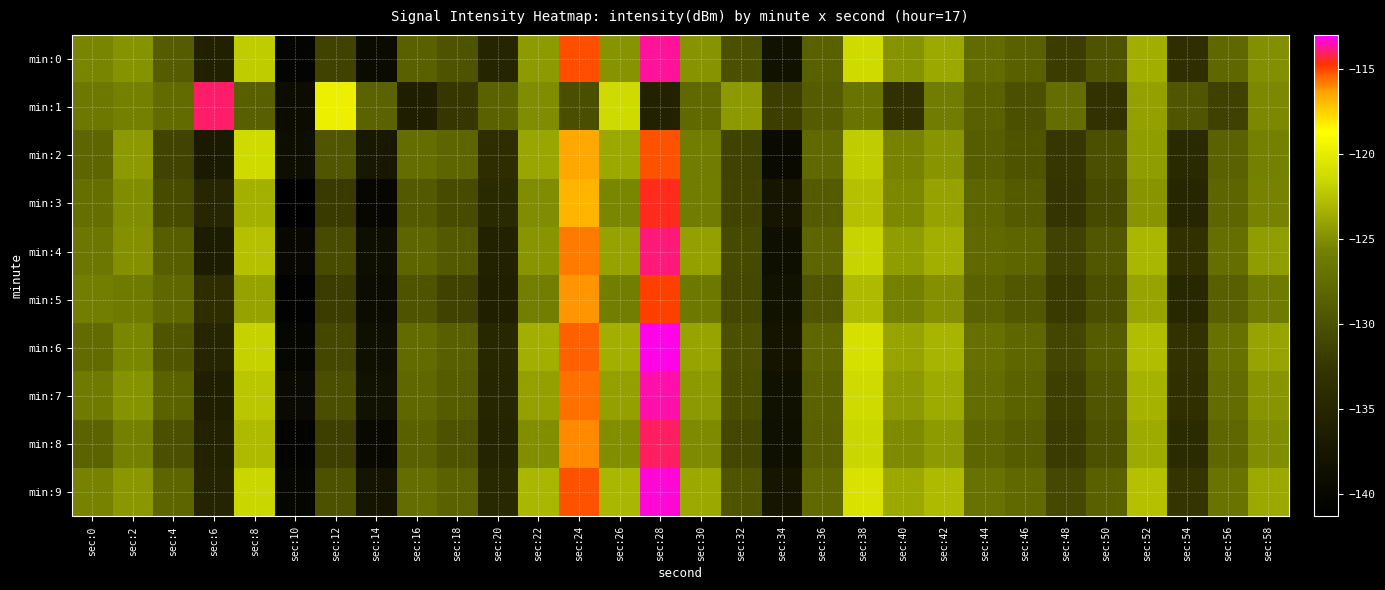

Reading left to right, what are all the values shown in this chart?

min:0: sec:0=-125.5	sec:2=-124.8	sec:4=-129.1	sec:6=-135.7	sec:8=-122.1	sec:10=-140.5	sec:12=-131.3	sec:14=-139.3	sec:16=-128.6	sec:18=-129.8	sec:20=-135.0	sec:22=-124.4	sec:24=-115.1	sec:26=-124.7	sec:28=-113.7	sec:30=-124.7	sec:32=-130.1	sec:34=-138.2	sec:36=-128.6	sec:38=-121.4	sec:40=-124.8	sec:42=-123.8	sec:44=-127.6	sec:46=-128.6	sec:48=-131.9	sec:50=-129.8	sec:52=-123.5	sec:54=-133.6	sec:56=-127.8	sec:58=-125.0
min:1: sec:0=-126.4	sec:2=-125.7	sec:4=-127.6	sec:6=-114.0	sec:8=-128.7	sec:10=-139.1	sec:12=-119.7	sec:14=-128.3	sec:16=-136.1	sec:18=-132.5	sec:20=-128.4	sec:22=-125.1	sec:24=-130.2	sec:26=-121.3	sec:28=-135.6	sec:30=-127.8	sec:32=-124.5	sec:34=-131.7	sec:36=-129.0	sec:38=-126.8	sec:40=-133.2	sec:42=-125.9	sec:44=-128.6	sec:46=-130.1	sec:48=-127.4	sec:50=-132.8	sec:52=-124.2	sec:54=-129.6	sec:56=-131.5	sec:58=-125.3
min:2: sec:0=-128.1	sec:2=-124.5	sec:4=-131.2	sec:6=-136.8	sec:8=-121.3	sec:10=-138.9	sec:12=-129.6	sec:14=-137.2	sec:16=-127.4	sec:18=-128.1	sec:20=-133.7	sec:22=-123.9	sec:24=-116.5	sec:26=-123.8	sec:28=-115.2	sec:30=-125.9	sec:32=-131.4	sec:34=-139.5	sec:36=-127.8	sec:38=-122.1	sec:40=-125.6	sec:42=-124.7	sec:44=-128.9	sec:46=-129.8	sec:48=-132.5	sec:50=-130.1	sec:52=-124.3	sec:54=-134.2	sec:56=-128.5	sec:58=-125.7
min:3: sec:0=-127.2	sec:2=-125.1	sec:4=-130.5	sec:6=-134.9	sec:8=-123.4	sec:10=-141.2	sec:12=-132.1	sec:14=-140.0	sec:16=-129.3	sec:18=-130.5	sec:20=-134.2	sec:22=-125.1	sec:24=-116.8	sec:26=-125.4	sec:28=-114.5	sec:30=-125.9	sec:32=-131.2	sec:34=-137.5	sec:36=-129.1	sec:38=-122.6	sec:40=-125.3	sec:42=-124.1	sec:44=-128.2	sec:46=-129.1	sec:48=-132.7	sec:50=-130.6	sec:52=-124.7	sec:54=-134.8	sec:56=-128.1	sec:58=-125.6
min:4: sec:0=-126.5	sec:2=-124.9	sec:4=-128.8	sec:6=-136.5	sec:8=-122.6	sec:10=-139.8	sec:12=-130.5	sec:14=-138.7	sec:16=-128.1	sec:18=-129.2	sec:20=-135.6	sec:22=-124.7	sec:24=-115.8	sec:26=-124.1	sec:28=-113.9	sec:30=-124.2	sec:32=-130.6	sec:34=-138.7	sec:36=-128.2	sec:38=-121.7	sec:40=-124.3	sec:42=-123.5	sec:44=-127.8	sec:46=-128.1	sec:48=-131.4	sec:50=-129.4	sec:52=-123.1	sec:54=-133.1	sec:56=-127.2	sec:58=-124.3
min:5: sec:0=-125.8	sec:2=-126.1	sec:4=-127.9	sec:6=-133.7	sec:8=-124.1	sec:10=-140.9	sec:12=-131.8	sec:14=-139.2	sec:16=-129.8	sec:18=-131.3	sec:20=-135.9	sec:22=-125.8	sec:24=-116.2	sec:26=-125.8	sec:28=-114.9	sec:30=-126.4	sec:32=-130.9	sec:34=-138.1	sec:36=-129.7	sec:38=-122.9	sec:40=-125.7	sec:42=-124.9	sec:44=-128.5	sec:46=-129.4	sec:48=-132.1	sec:50=-130.2	sec:52=-124.0	sec:54=-134.5	sec:56=-128.7	sec:58=-126.1
min:6: sec:0=-127.6	sec:2=-125.4	sec:4=-129.7	sec:6=-135.1	sec:8=-121.8	sec:10=-140.1	sec:12=-130.9	sec:14=-138.5	sec:16=-127.6	sec:18=-128.7	sec:20=-134.5	sec:22=-123.5	sec:24=-115.4	sec:26=-123.5	sec:28=-113.2	sec:30=-124.0	sec:32=-130.1	sec:34=-137.9	sec:36=-128.0	sec:38=-121.0	sec:40=-124.0	sec:42=-123.2	sec:44=-127.1	sec:46=-128.0	sec:48=-131.0	sec:50=-129.0	sec:52=-122.8	sec:54=-132.9	sec:56=-127.0	sec:58=-124.0
min:7: sec:0=-126.1	sec:2=-124.8	sec:4=-128.4	sec:6=-136.0	sec:8=-122.3	sec:10=-139.5	sec:12=-130.2	sec:14=-138.2	sec:16=-127.9	sec:18=-129.0	sec:20=-134.9	sec:22=-124.2	sec:24=-115.6	sec:26=-124.2	sec:28=-113.6	sec:30=-124.5	sec:32=-130.4	sec:34=-138.3	sec:36=-128.4	sec:38=-121.3	sec:40=-124.5	sec:42=-123.7	sec:44=-127.5	sec:46=-128.4	sec:48=-131.6	sec:50=-129.6	sec:52=-123.3	sec:54=-133.4	sec:56=-127.5	sec:58=-124.7
min:8: sec:0=-128.3	sec:2=-125.7	sec:4=-130.1	sec:6=-135.5	sec:8=-122.9	sec:10=-140.7	sec:12=-131.6	sec:14=-139.7	sec:16=-128.6	sec:18=-129.9	sec:20=-135.2	sec:22=-125.0	sec:24=-116.0	sec:26=-125.0	sec:28=-114.1	sec:30=-125.2	sec:32=-131.0	sec:34=-138.5	sec:36=-128.7	sec:38=-121.6	sec:40=-125.2	sec:42=-124.4	sec:44=-128.1	sec:46=-129.0	sec:48=-132.0	sec:50=-130.0	sec:52=-123.7	sec:54=-134.0	sec:56=-128.0	sec:58=-125.1
min:9: sec:0=-125.6	sec:2=-124.6	sec:4=-128.2	sec:6=-135.2	sec:8=-121.6	sec:10=-140.2	sec:12=-130.0	sec:14=-137.9	sec:16=-127.4	sec:18=-128.4	sec:20=-134.3	sec:22=-123.1	sec:24=-115.2	sec:26=-123.1	sec:28=-113.3	sec:30=-123.8	sec:32=-129.8	sec:34=-137.7	sec:36=-127.8	sec:38=-120.8	sec:40=-123.8	sec:42=-122.9	sec:44=-126.9	sec:46=-127.8	sec:48=-130.8	sec:50=-128.6	sec:52=-122.6	sec:54=-132.7	sec:56=-126.8	sec:58=-123.8